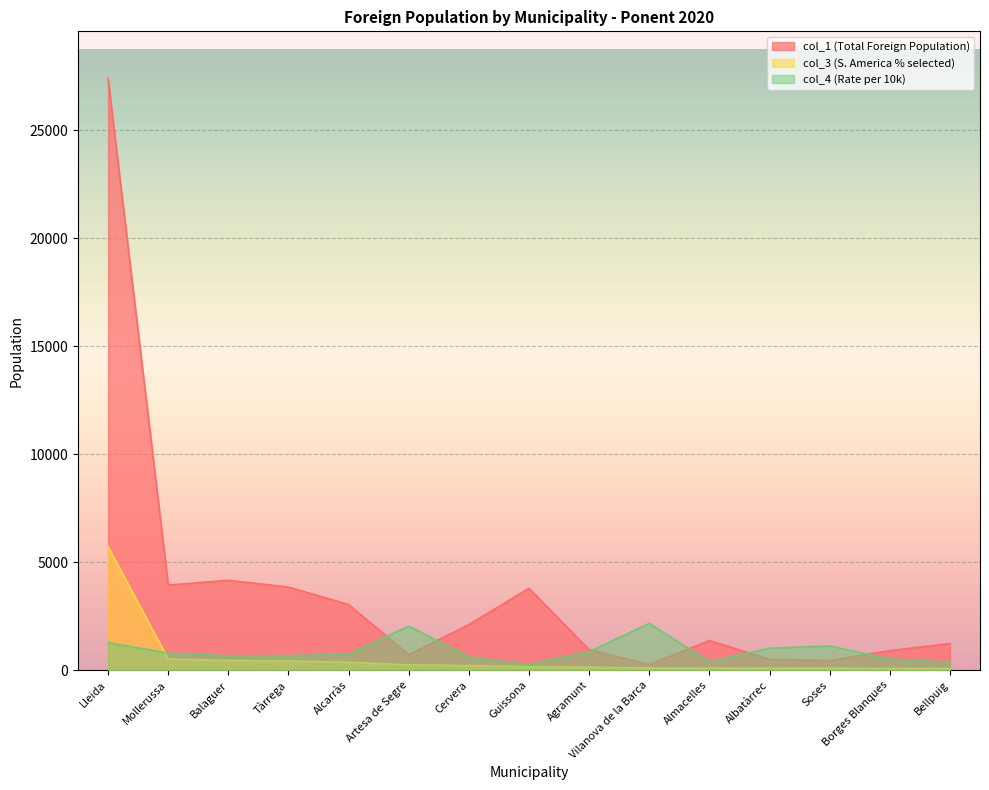

Reading left to right, extract all data points from this chart.

col_4: 1266	787	652	664	722	2039	595	246	848	2157	381	1010	1114	511	350
col_1: 27400	3938	4157	3843	3033	711	2102	3787	943	255	1365	495	440	900	1229
col_3: 5711	511	446	420	361	239	206	153	132	91	86	82	81	76	71